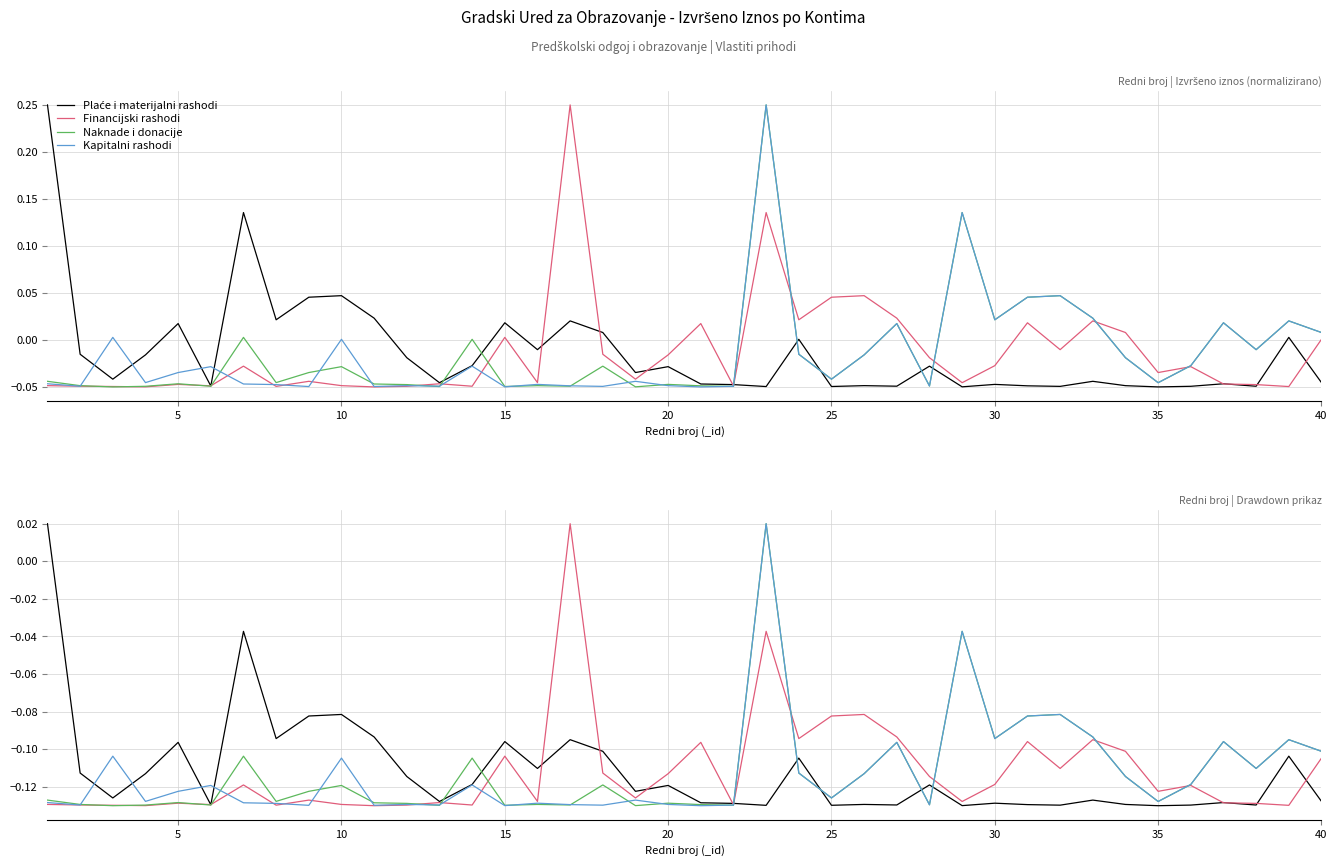

Is the value of Naknade i donacije at 17 greater than the value of Kapitalni rashodi at 15?

Yes